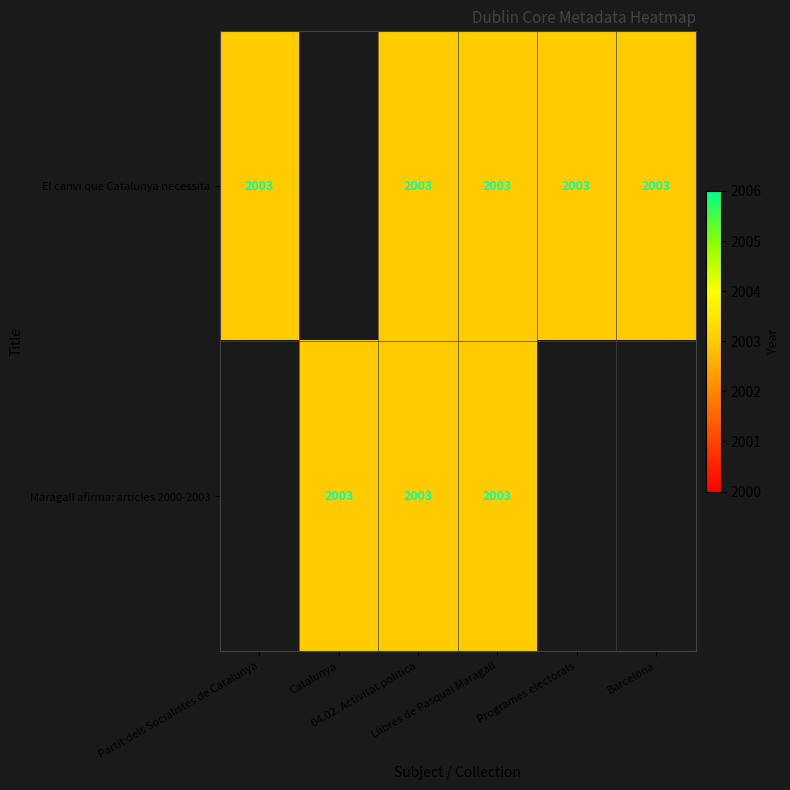

At which category does the chart reach its minimum across all series?

1